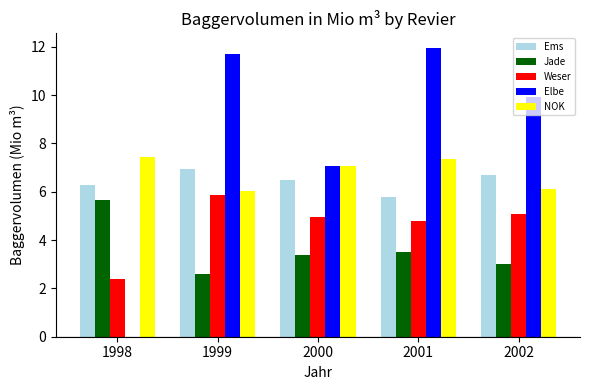

What is the difference between the Jade values at 2001 and 2000?

0.1